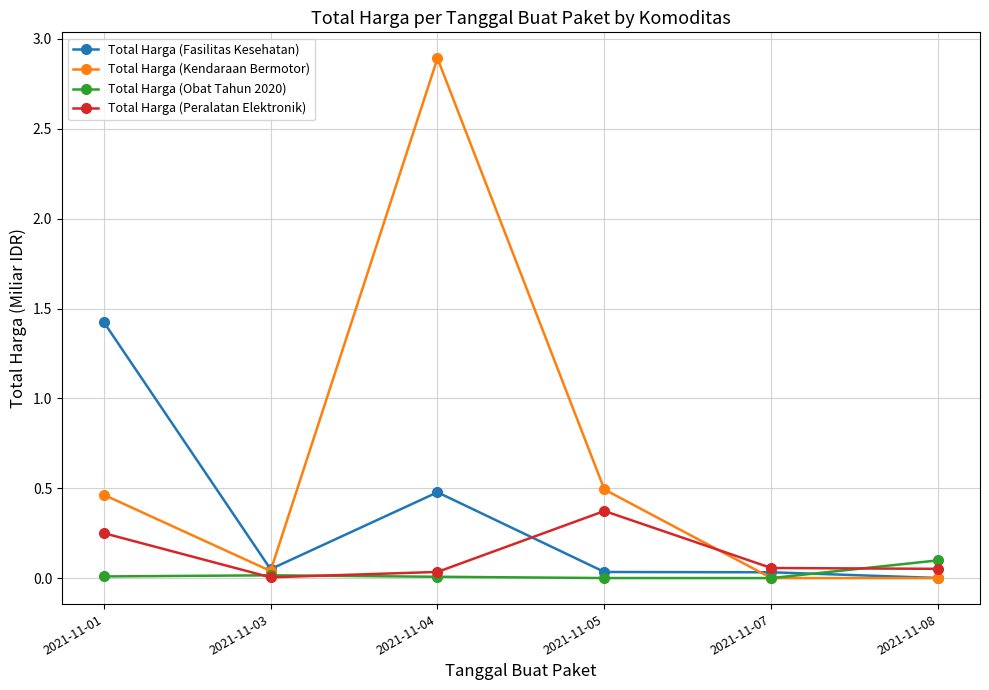

How many series are shown in this chart?

4